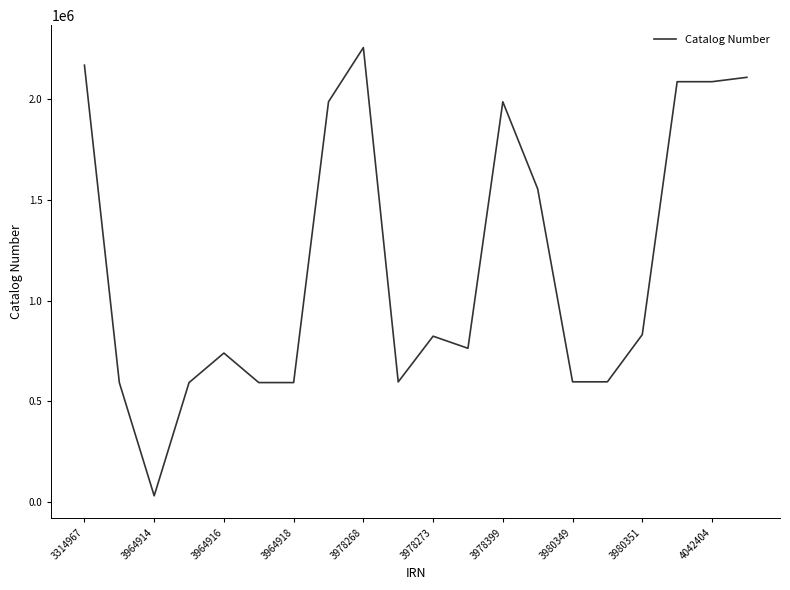

What is the average value?

1179582